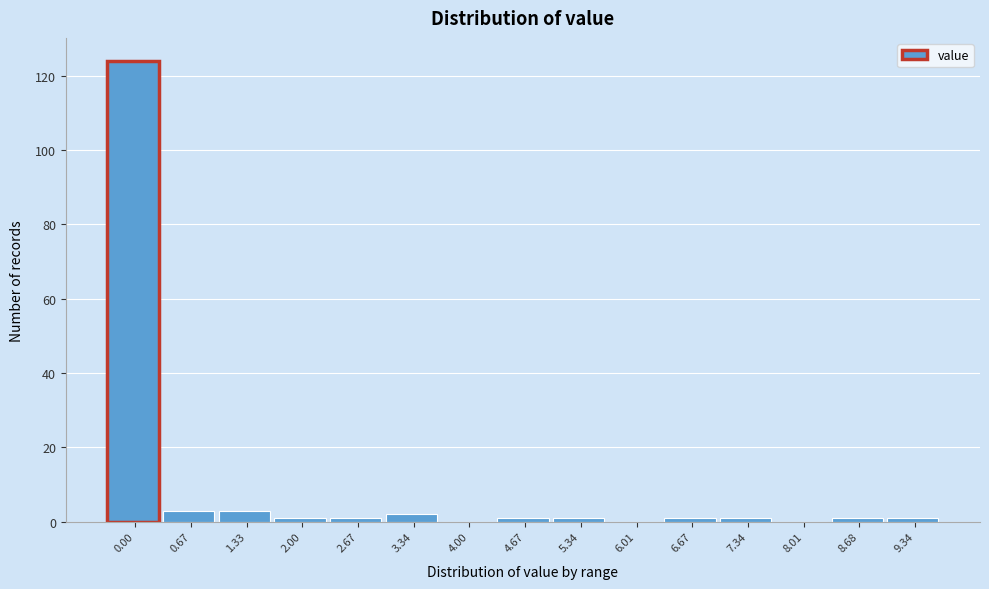

Reading right to left, extract all data points from this chart.

9.34=1	8.68=1	8.01=0	7.34=1	6.67=1	6.01=0	5.34=1	4.67=1	4.00=0	3.34=2	2.67=1	2.00=1	1.33=3	0.67=3	0.00=124